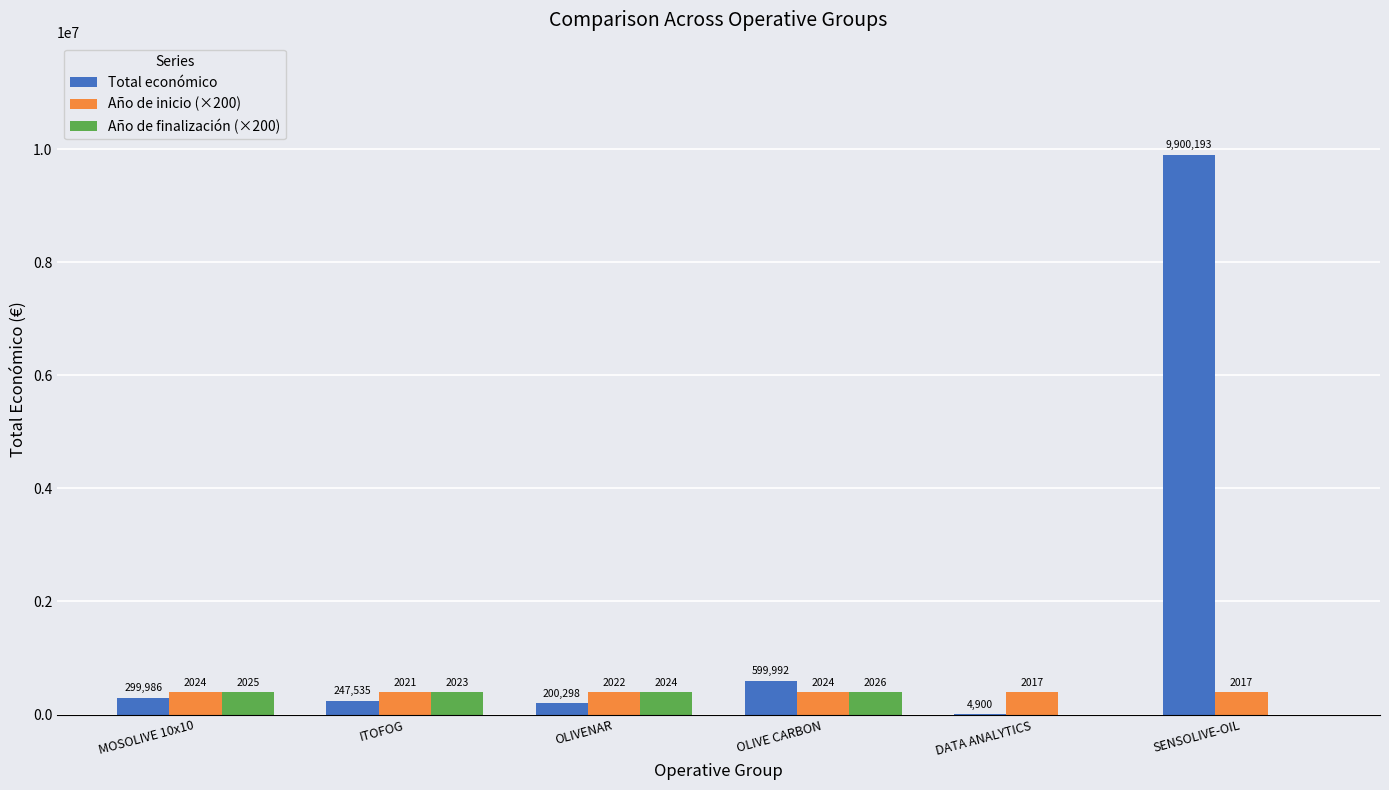

How many groups of bars are there?

6